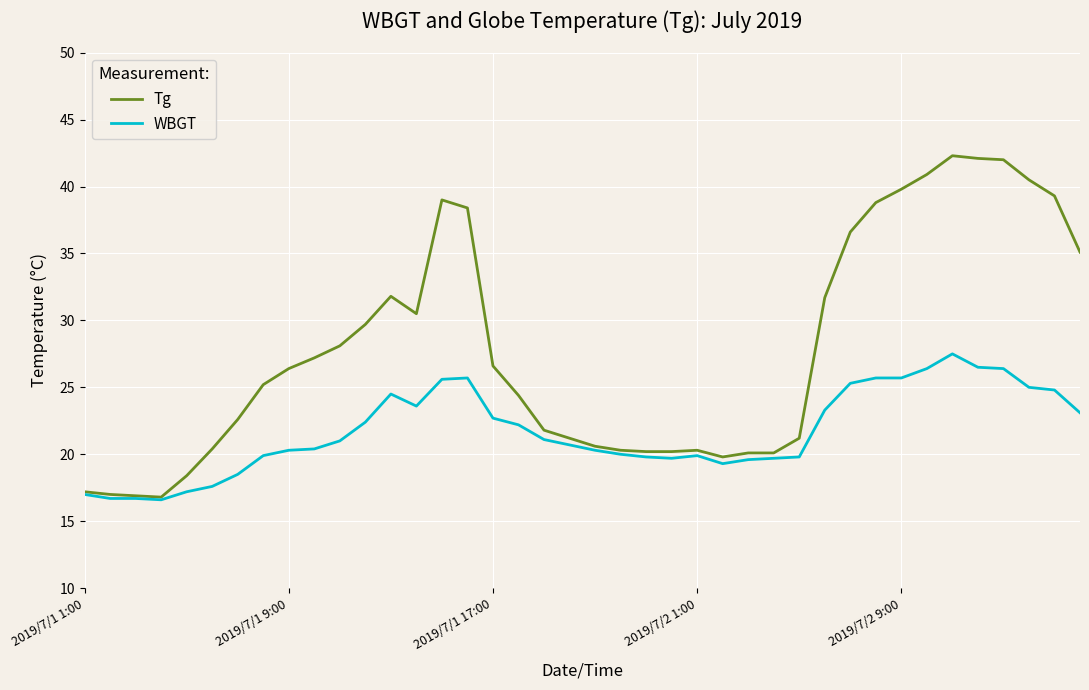

Rank the series by their maximum value, from lowest to highest.

WBGT, Tg